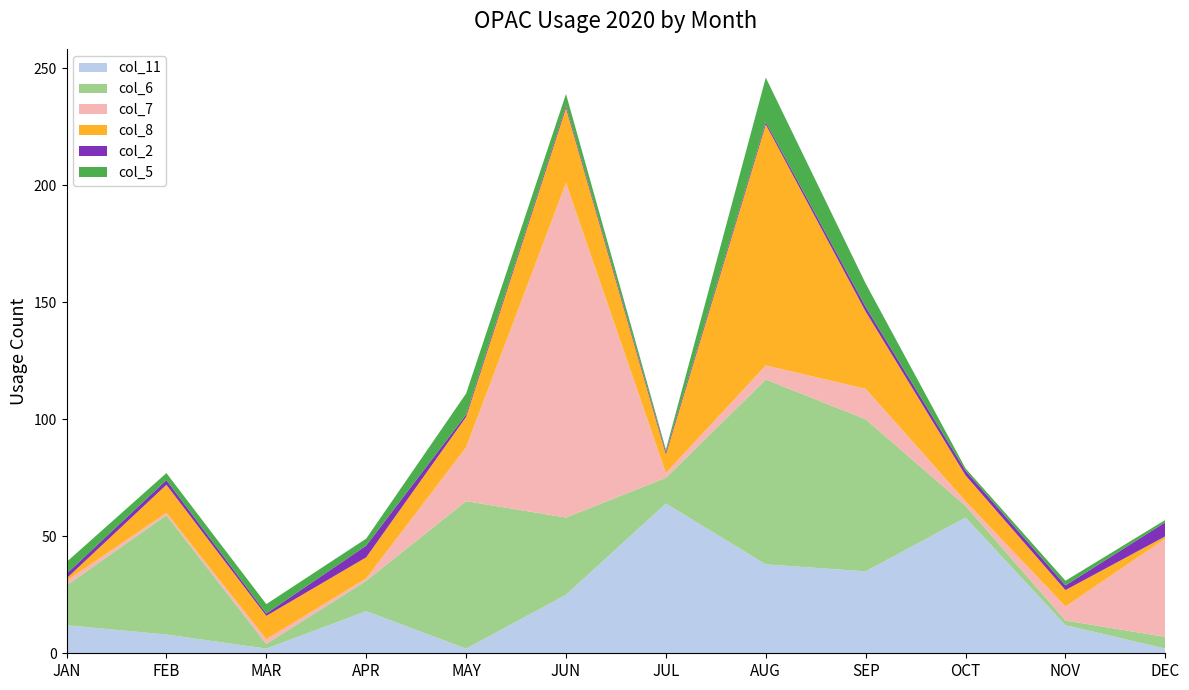

Reading left to right, what are all the values shown in this chart?

col_11: JAN=12	FEB=8	MAR=2	APR=18	MAY=2	JUN=25	JUL=64	AUG=38	SEP=35	OCT=58	NOV=12	DEC=2
col_6: JAN=17	FEB=51	MAR=2	APR=13	MAY=63	JUN=33	JUL=11	AUG=79	SEP=65	OCT=5	NOV=2	DEC=5
col_7: JAN=2	FEB=1	MAR=2	APR=1	MAY=23	JUN=143	JUL=2	AUG=6	SEP=13	OCT=2	NOV=6	DEC=42
col_8: JAN=1	FEB=12	MAR=10	APR=9	MAY=13	JUN=32	JUL=8	AUG=103	SEP=33	OCT=11	NOV=7	DEC=1
col_2: JAN=2	FEB=2	MAR=1	APR=5	MAY=1	JUN=1	JUL=1	AUG=1	SEP=2	OCT=2	NOV=2	DEC=6
col_5: JAN=5	FEB=3	MAR=4	APR=3	MAY=9	JUN=5	JUL=1	AUG=19	SEP=10	OCT=1	NOV=2	DEC=1